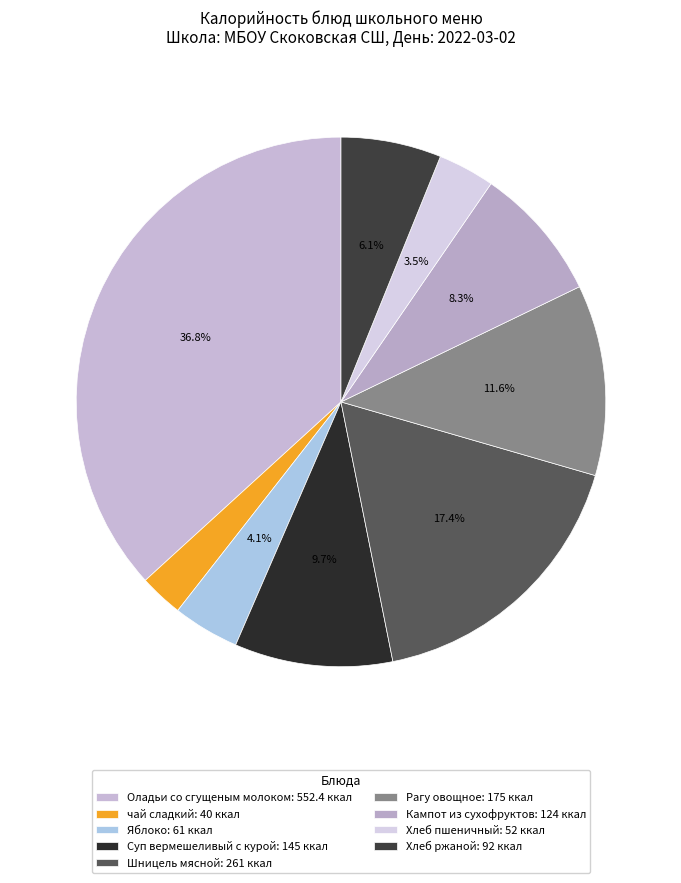

Which slice is the smallest?

чай сладкий